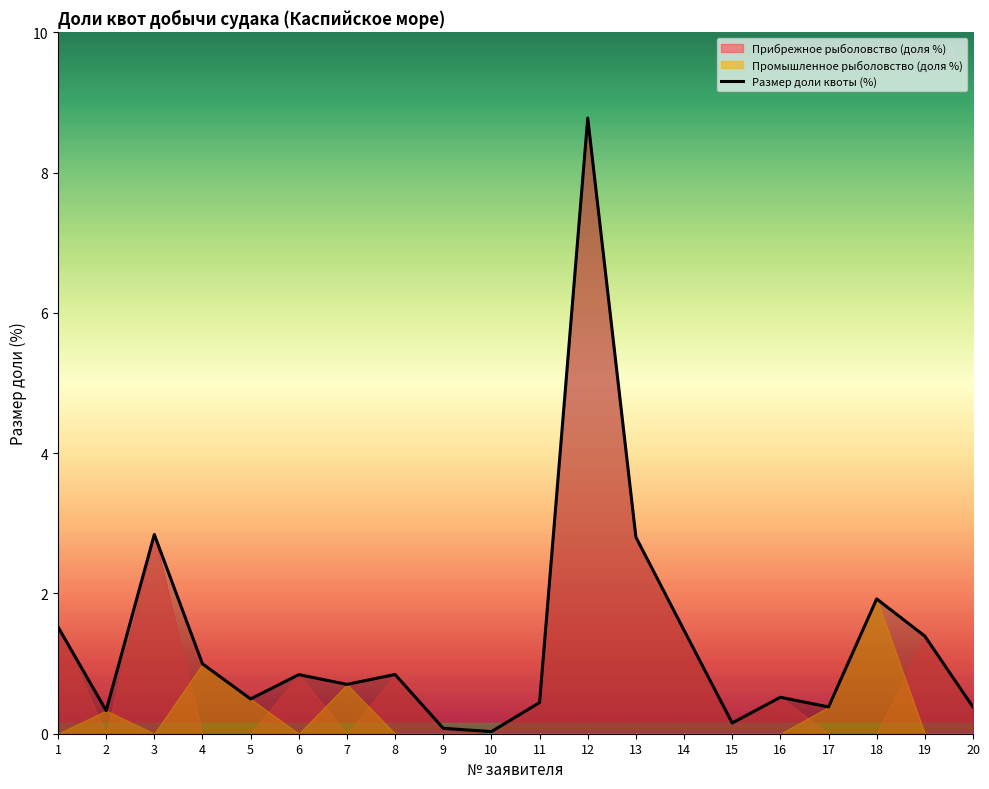

True or false: the data has more than 2 interior local peaks.

True